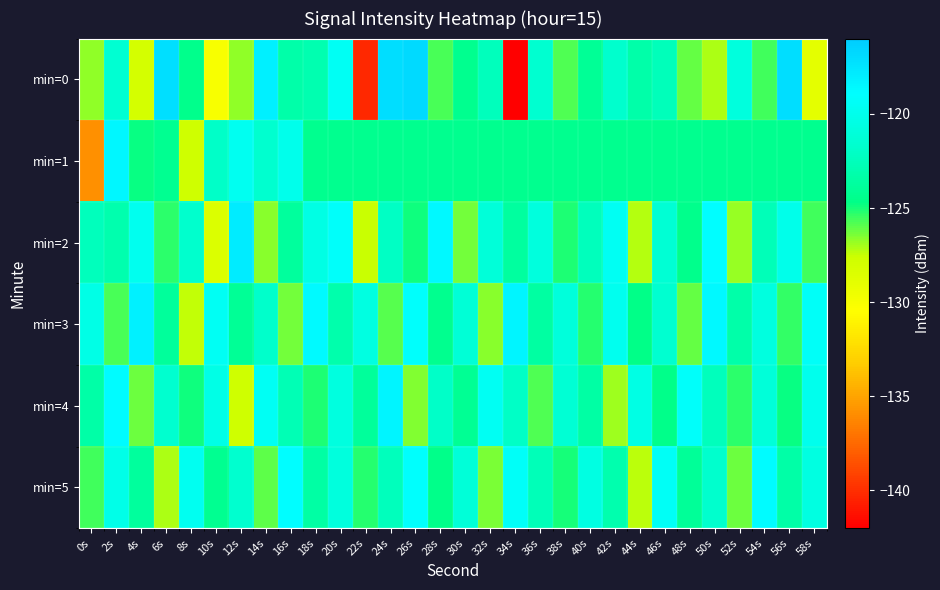

Reading left to right, transcribe all the data shown in this chart.

min=0: 0s=-126.7	2s=-121.4	4s=-128.1	6s=-117.2	8s=-124.5	10s=-130.1	12s=-126.7	14s=-118.1	16s=-123.3	18s=-123.0	20s=-119.5	22s=-140.2	24s=-117.1	26s=-116.9	28s=-125.7	30s=-124.4	32s=-122.4	34s=-141.9	36s=-121.5	38s=-125.8	40s=-124.0	42s=-121.7	44s=-123.3	46s=-122.6	48s=-126.1	50s=-127.1	52s=-120.8	54s=-125.6	56s=-117.0	58s=-128.9
min=1: 0s=-135.8	2s=-118.5	4s=-124.8	6s=-124.3	8s=-127.7	10s=-122.0	12s=-119.7	14s=-121.6	16s=-120.0	18s=-124.4	20s=-124.4	22s=-124.4	24s=-124.4	26s=-124.4	28s=-124.4	30s=-124.4	32s=-124.4	34s=-124.4	36s=-124.4	38s=-124.4	40s=-124.4	42s=-124.4	44s=-124.4	46s=-124.4	48s=-124.4	50s=-124.4	52s=-124.4	54s=-124.4	56s=-124.4	58s=-124.4
min=2: 0s=-122.5	2s=-123.1	4s=-119.8	6s=-125.3	8s=-121.7	10s=-128.4	12s=-117.9	14s=-126.6	16s=-123.8	18s=-120.4	20s=-119.2	22s=-127.5	24s=-122.1	26s=-124.9	28s=-118.6	30s=-126.3	32s=-121.0	34s=-123.7	36s=-120.8	38s=-125.1	40s=-122.4	42s=-119.6	44s=-127.2	46s=-121.3	48s=-124.5	50s=-118.9	52s=-126.8	54s=-122.7	56s=-120.1	58s=-125.6
min=3: 0s=-120.3	2s=-125.7	4s=-118.2	6s=-123.9	8s=-127.4	10s=-119.5	12s=-124.1	14s=-121.8	16s=-126.3	18s=-118.7	20s=-123.2	22s=-120.6	24s=-125.9	26s=-119.1	28s=-124.4	30s=-121.2	32s=-126.6	34s=-118.4	36s=-123.6	38s=-120.9	40s=-125.2	42s=-119.8	44s=-124.7	46s=-121.5	48s=-126.1	50s=-118.6	52s=-123.3	54s=-120.7	56s=-125.4	58s=-119.3
min=4: 0s=-123.4	2s=-118.8	4s=-126.2	6s=-121.6	8s=-124.9	10s=-120.3	12s=-127.7	14s=-119.5	16s=-122.8	18s=-125.1	20s=-120.7	22s=-123.9	24s=-118.4	26s=-126.5	28s=-121.9	30s=-124.2	32s=-119.6	34s=-122.0	36s=-125.8	38s=-121.3	40s=-123.5	42s=-126.9	44s=-120.4	46s=-124.6	48s=-119.2	50s=-122.5	52s=-125.3	54s=-121.0	56s=-124.8	58s=-119.9
min=5: 0s=-125.6	2s=-120.2	4s=-123.8	6s=-127.1	8s=-119.7	10s=-124.3	12s=-121.6	14s=-126.0	16s=-118.9	18s=-123.5	20s=-120.8	22s=-125.2	24s=-122.4	26s=-119.0	28s=-124.6	30s=-121.1	32s=-126.4	34s=-119.3	36s=-122.7	38s=-125.0	40s=-120.5	42s=-123.1	44s=-127.3	46s=-119.4	48s=-124.0	50s=-121.7	52s=-126.2	54s=-118.8	56s=-123.4	58s=-120.6